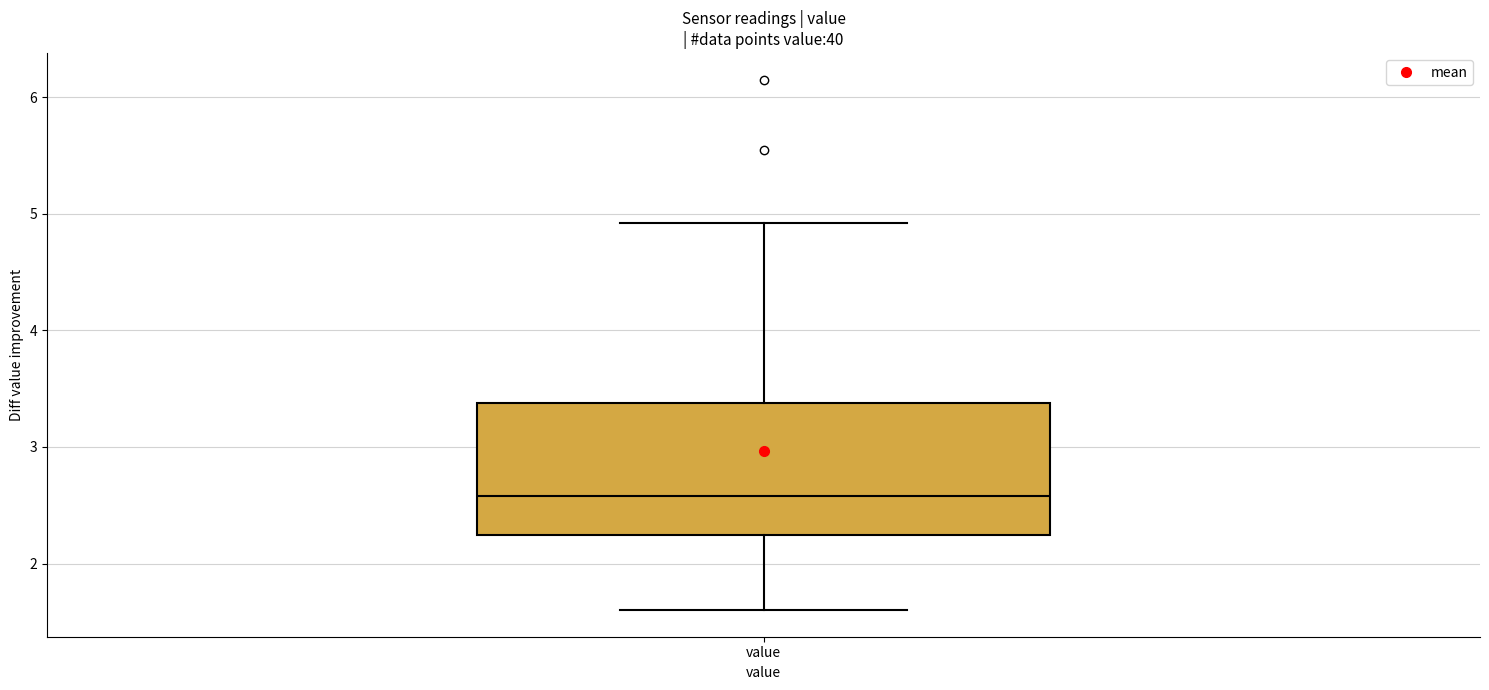

Read this box plot against the y-axis: the position of the median line, the range covered by the box, and the ends of both whiskers. The values are not printed on the chart, so give them approximately, as read against the axis.

median 2.6, box 2.2 to 3.4, whiskers 1.6 to 4.9